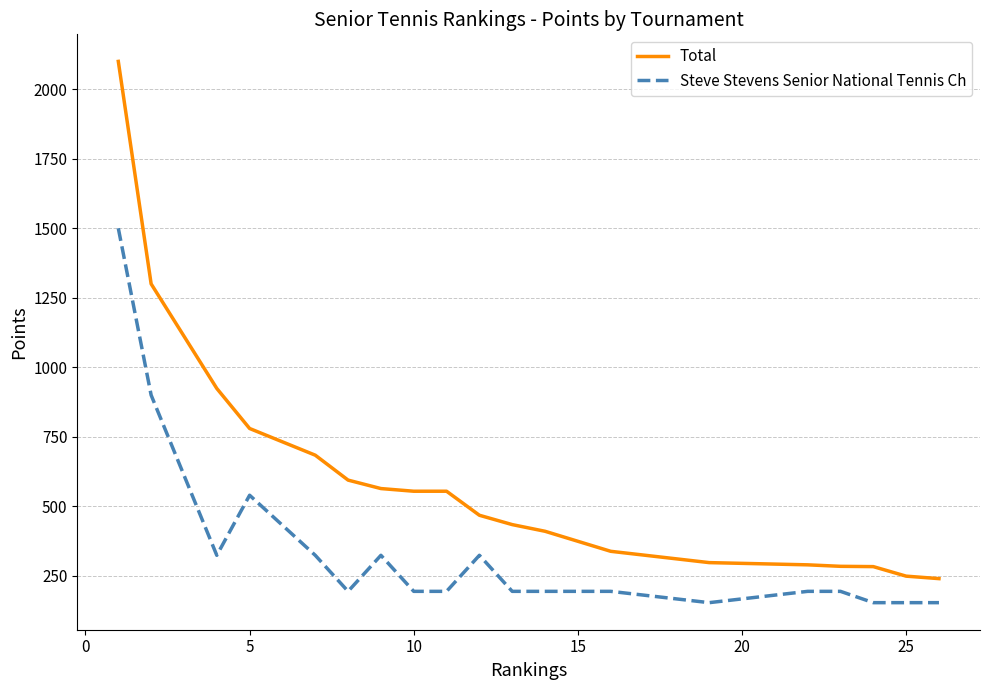

True or false: Total and Steve Stevens Senior National Tennis Ch cross at least once.

False